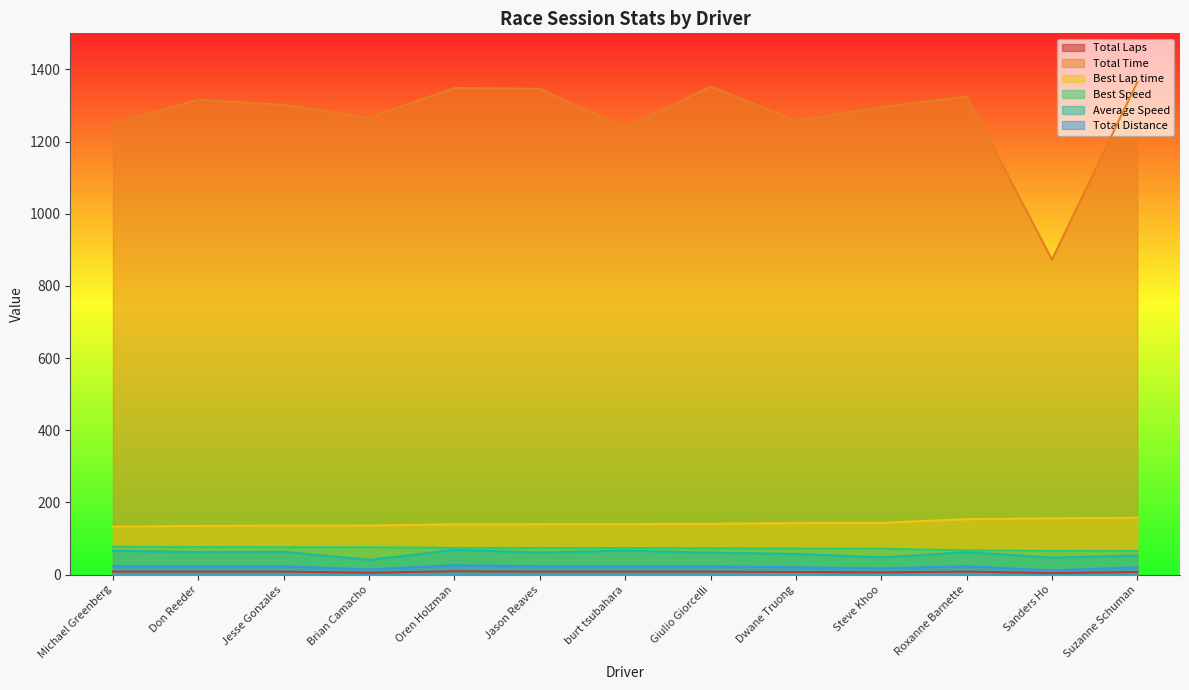

What are all the series names shown in the legend?

Total Laps, Total Time, Best Lap time, Best Speed, Average Speed, Total Distance